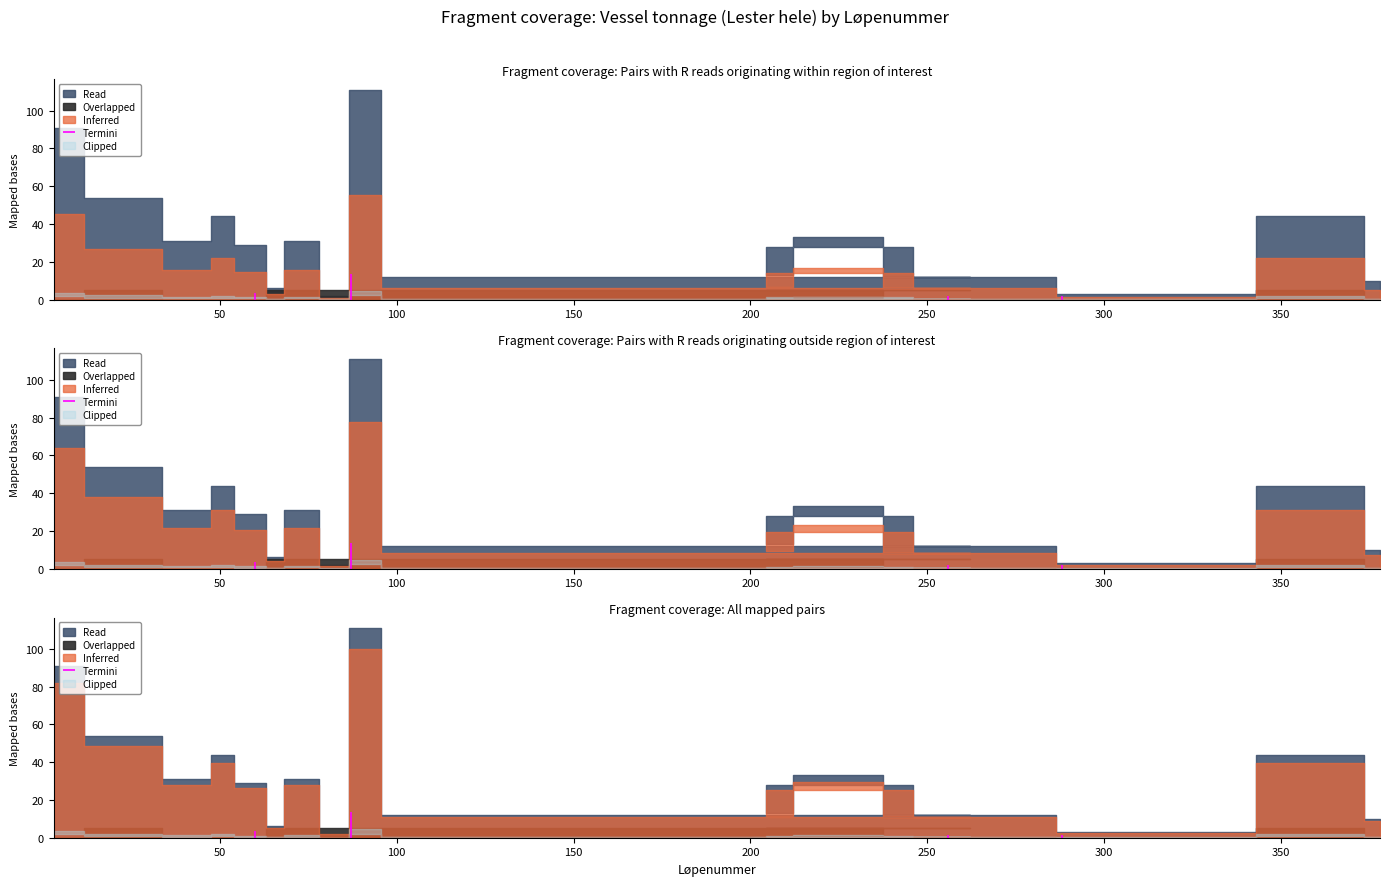

True or false: Inferred and Read cross at least once.

False